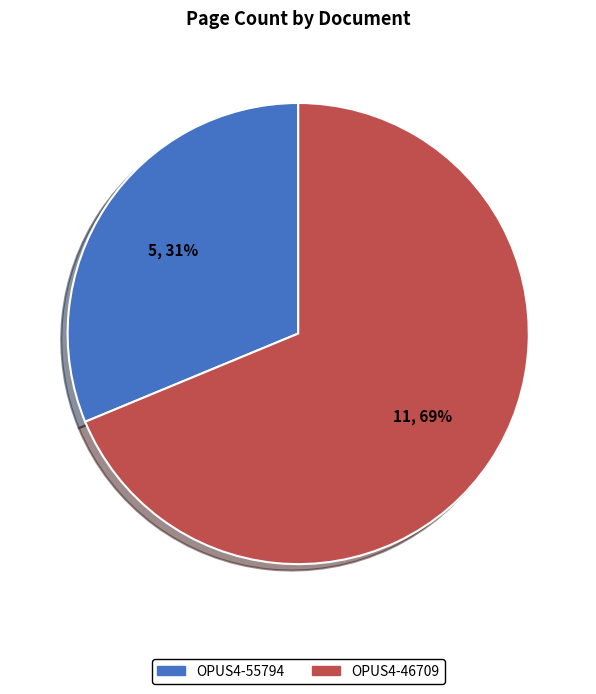

Is the sum of OPUS4-46709 and OPUS4-55794 greater than half?

Yes